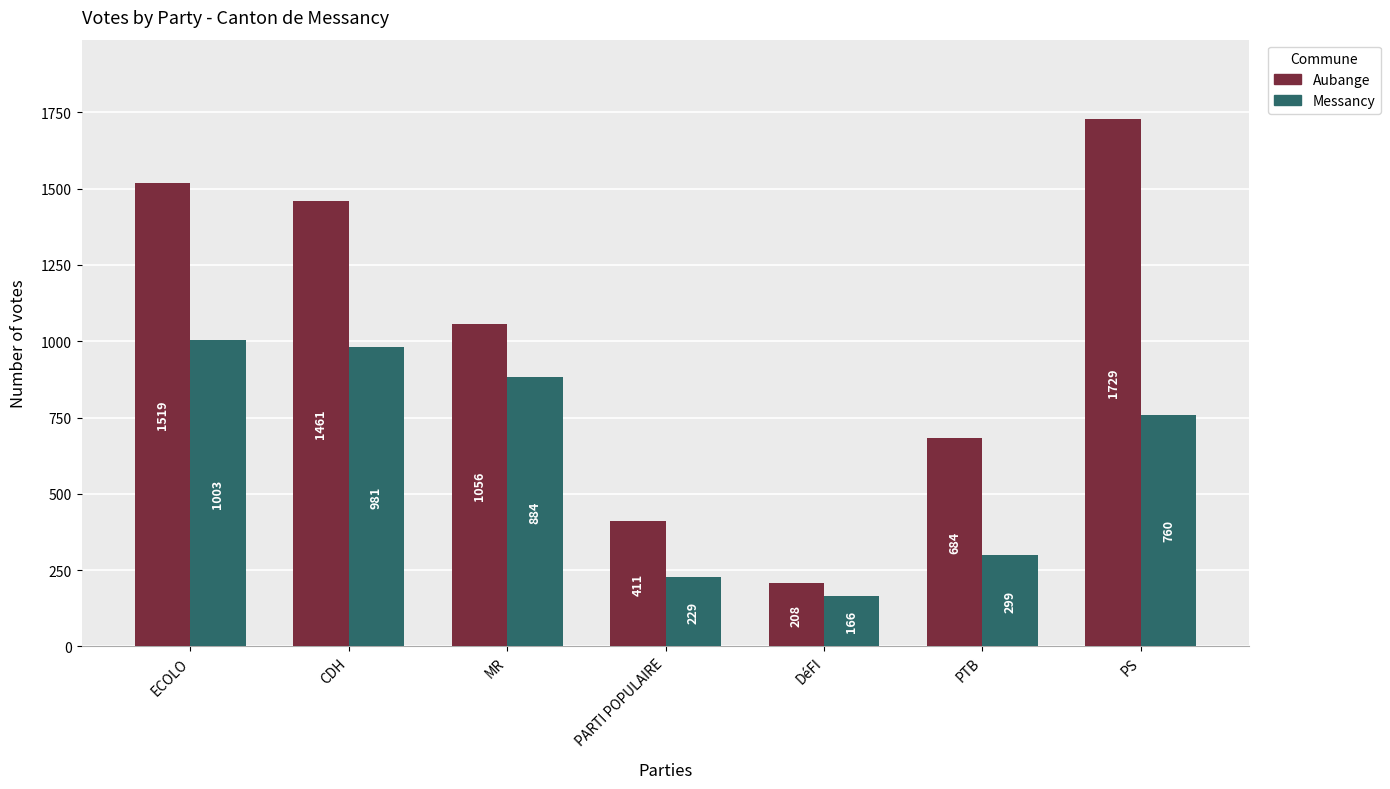

Where does the Aubange series first go above 1056?

ECOLO